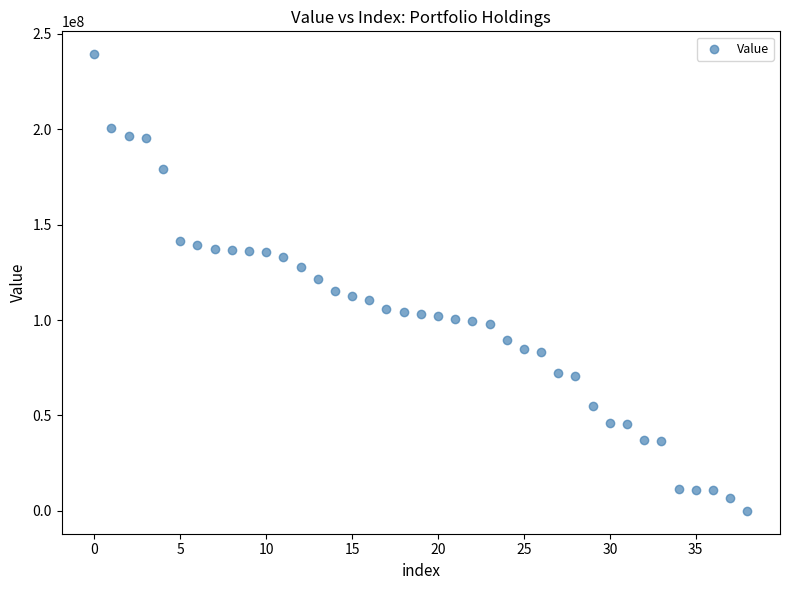

What is the range of Y values (max minus min)?

239313000